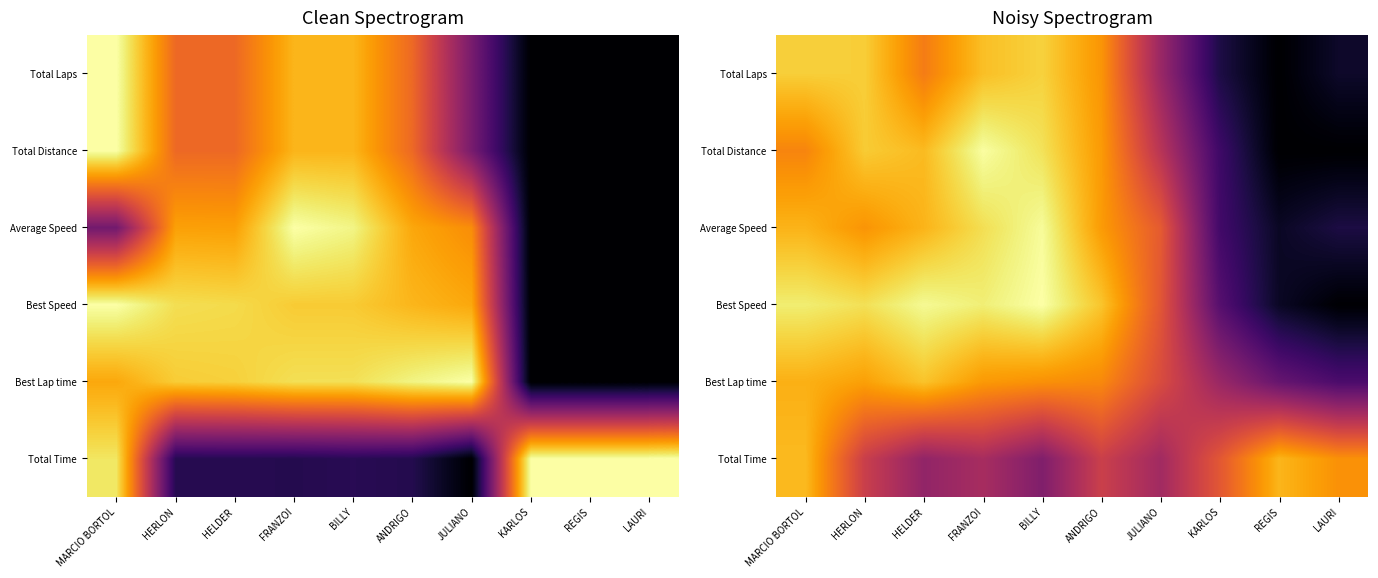

What is the maximum value for Total Distance?

0.9